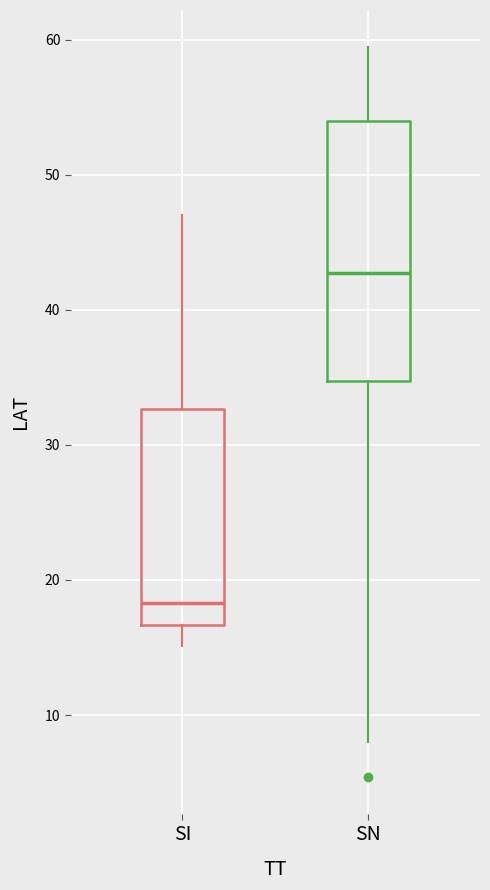

Reading left to right, transcribe this box plot: for each box, give where its median line is, the range the box spans, and where its two whiskers end, as read against the y-axis. The values are not printed on the chart, so give them approximately, as read against the axis.

SI: median 18, box 17 to 33, whiskers 15 to 47
SN: median 43, box 35 to 54, whiskers 8 to 60